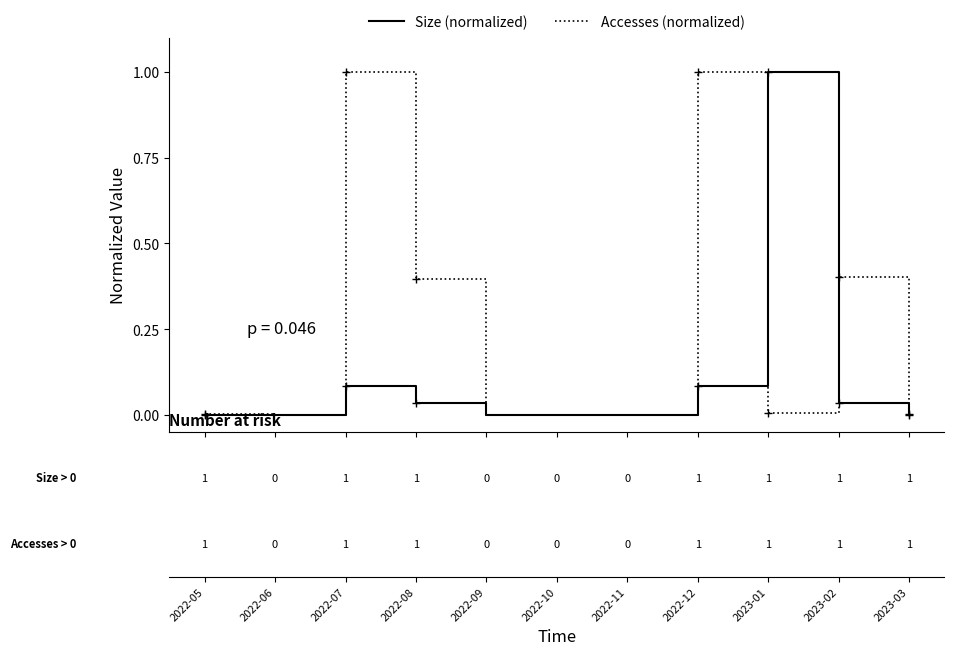

The value of Accesses (normalized) at 2022-10 is 0.4. True or false?

False